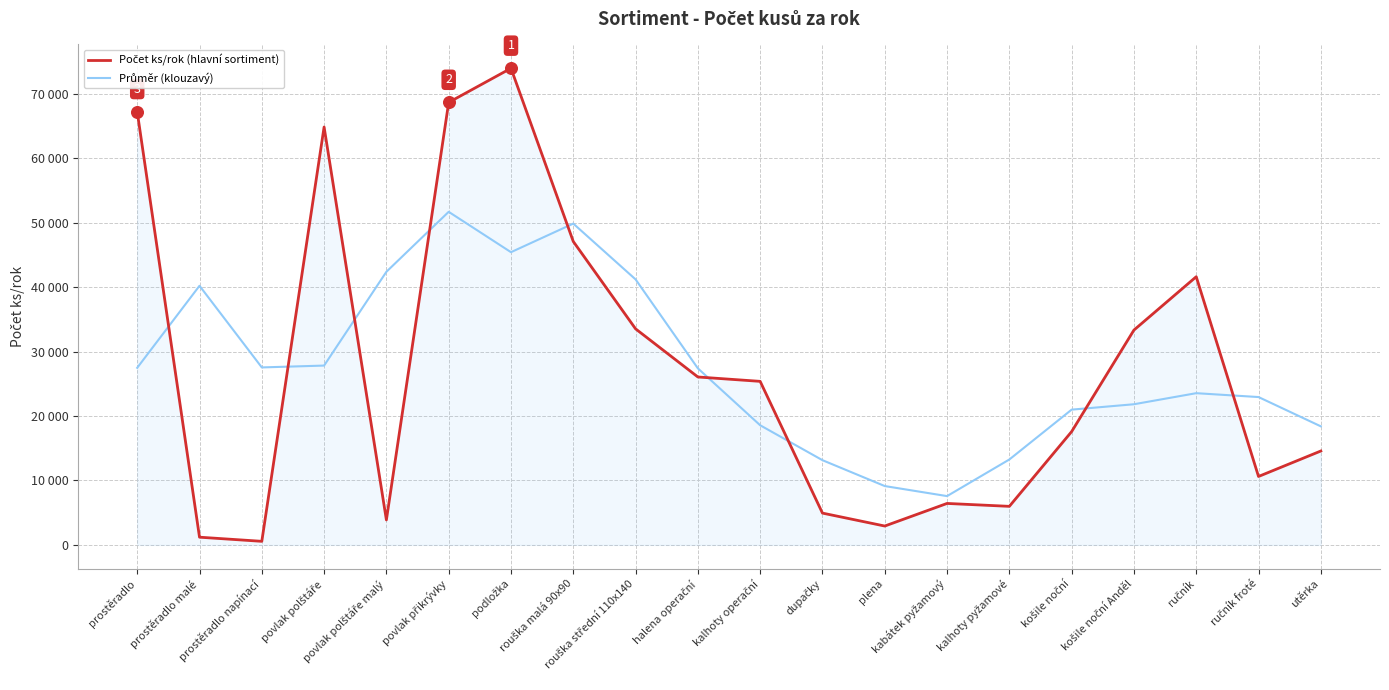

Which series has the largest total across all categories?

Počet ks/rok (hlavní sortiment)